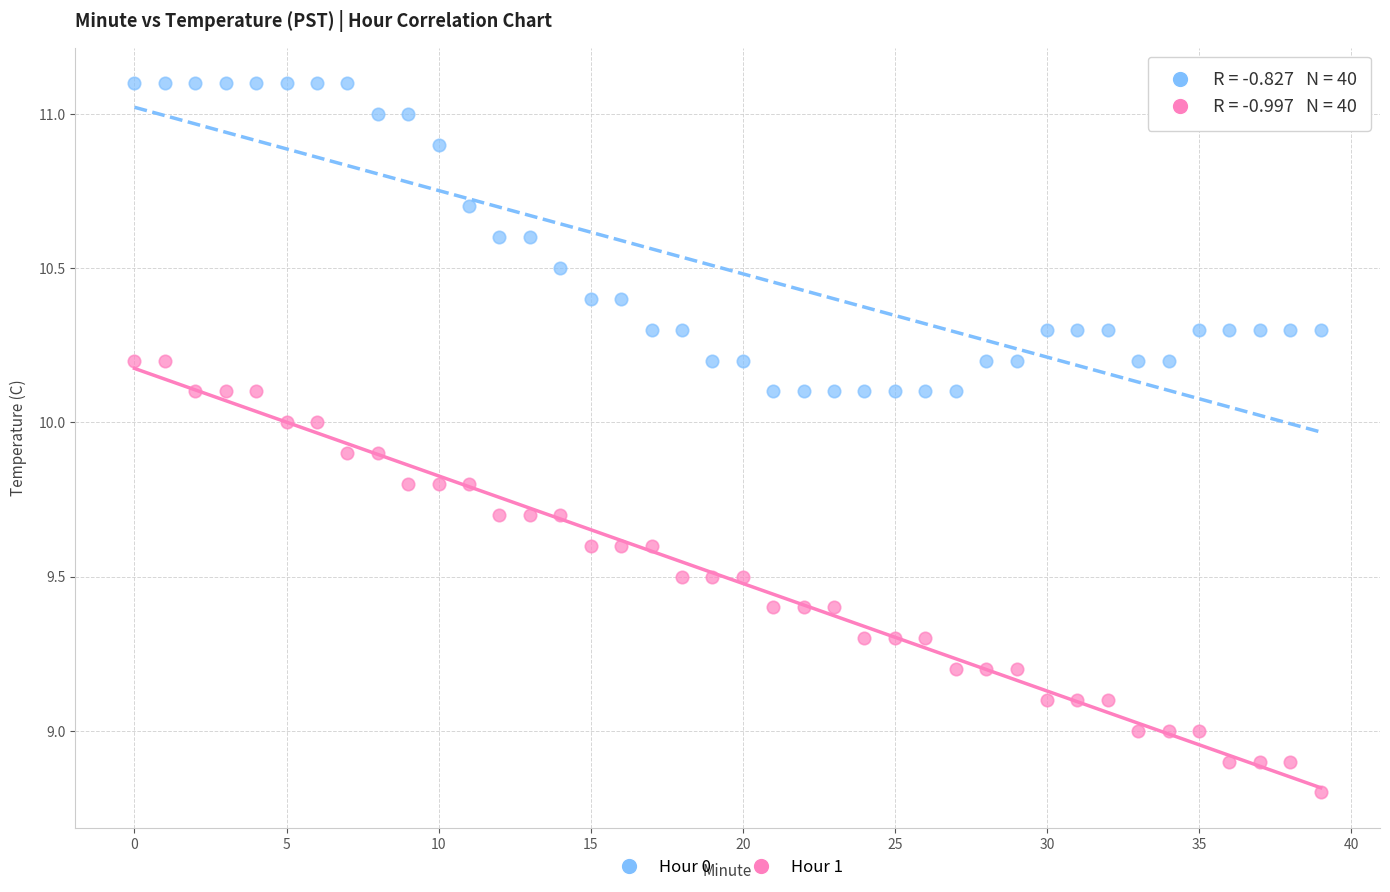

Which series reaches the maximum Y coordinate?

Hour 0